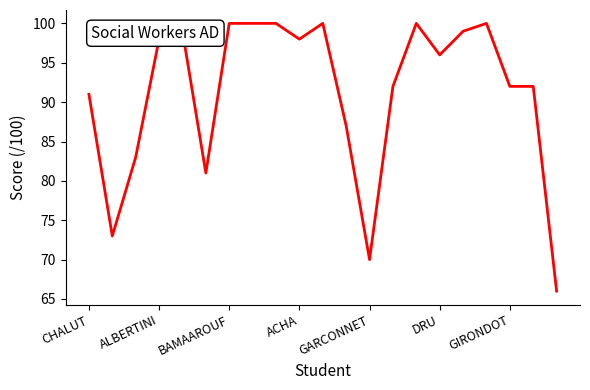

What is the greatest value displayed?

100